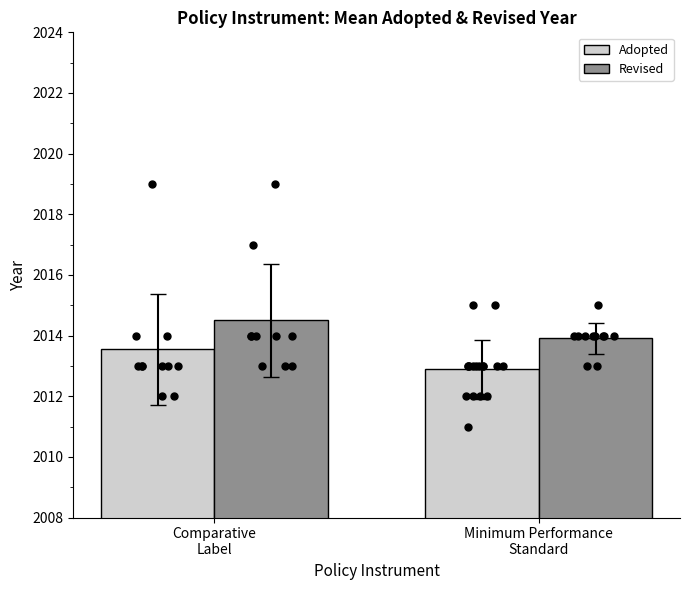

Is the value of Adopted at Comparative
Label greater than the value of Revised at Comparative
Label?

No